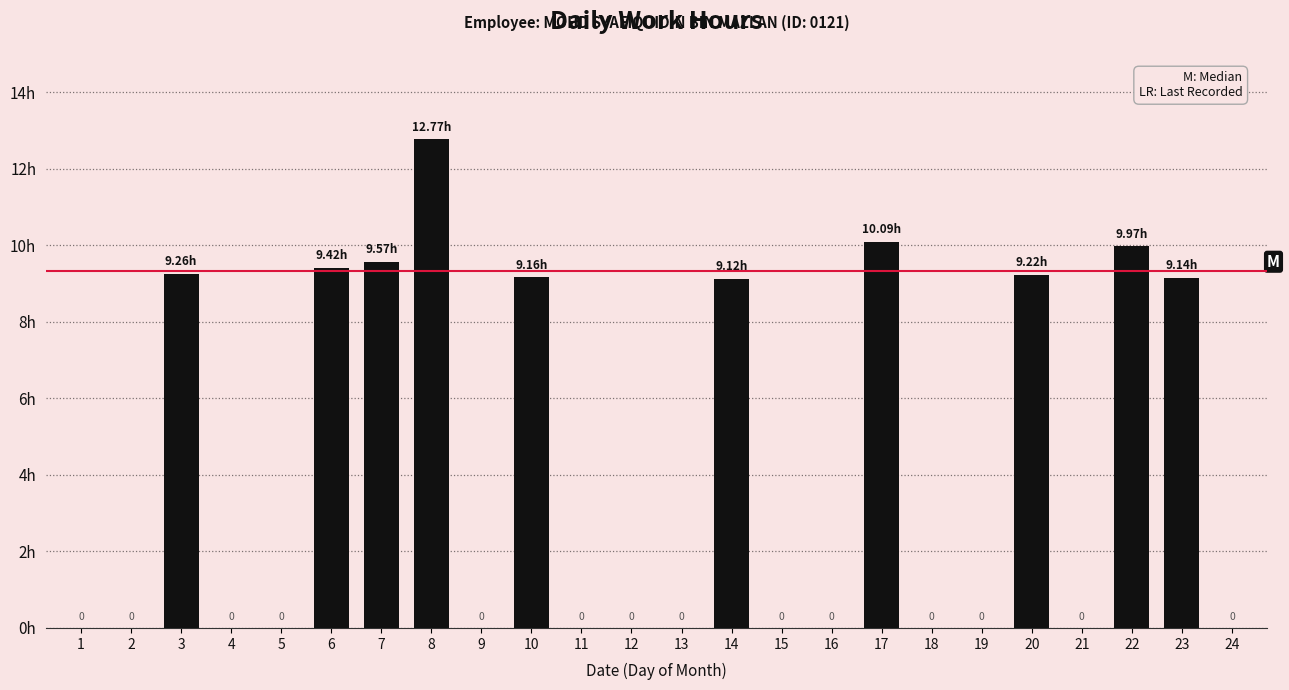

True or false: the data shows 0.0 at 18.

True